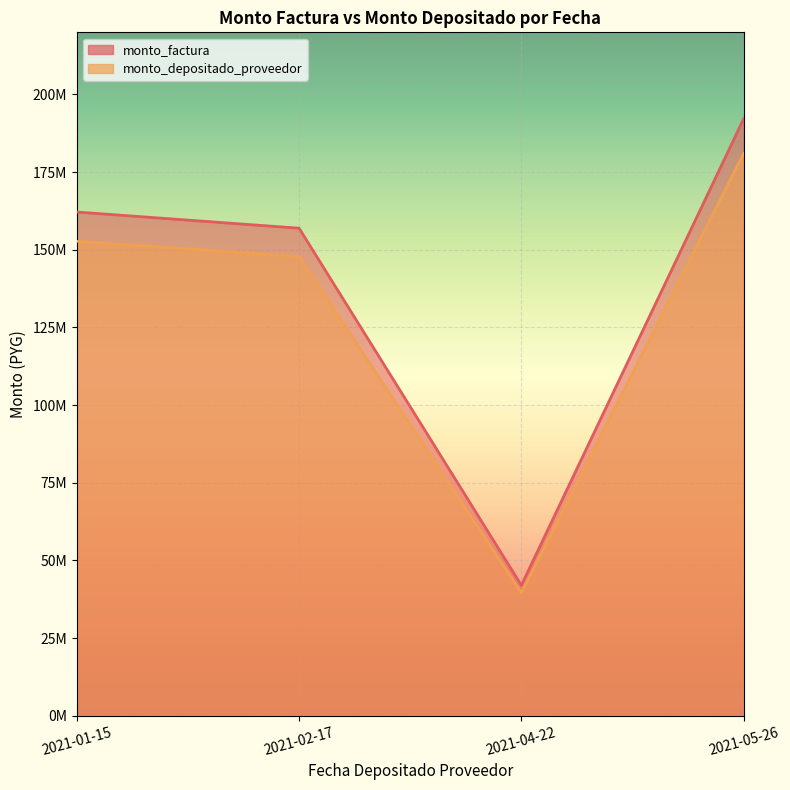

Rank the categories by monto_factura value from highest to lowest.

2021-05-26, 2021-01-15, 2021-02-17, 2021-04-22